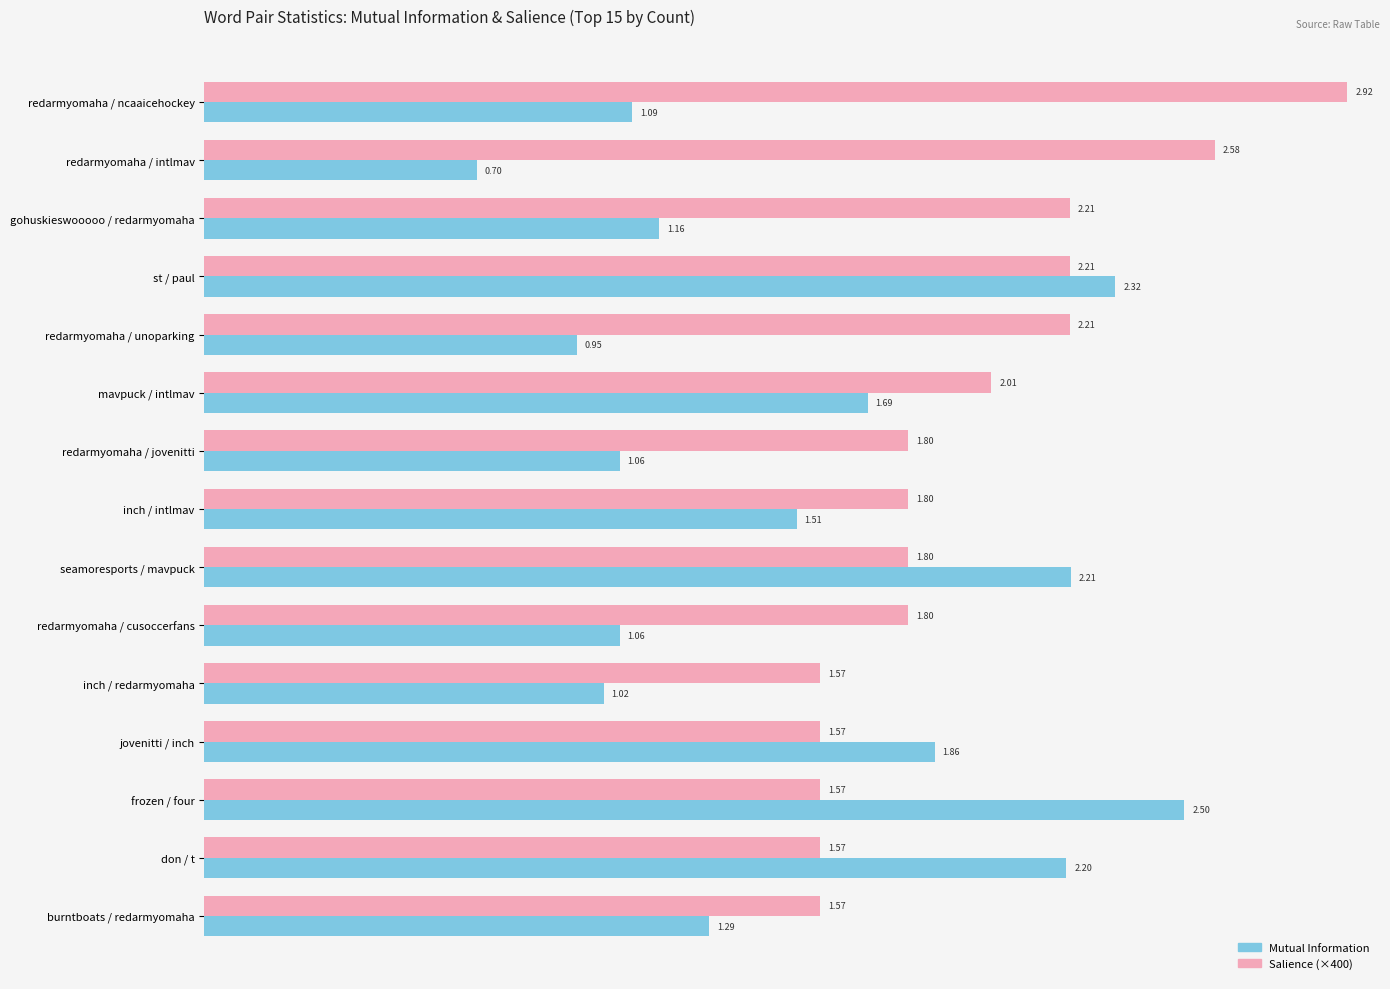

Which series changed the most between redarmyomaha / jovenitti and frozen / four?

Mutual Information